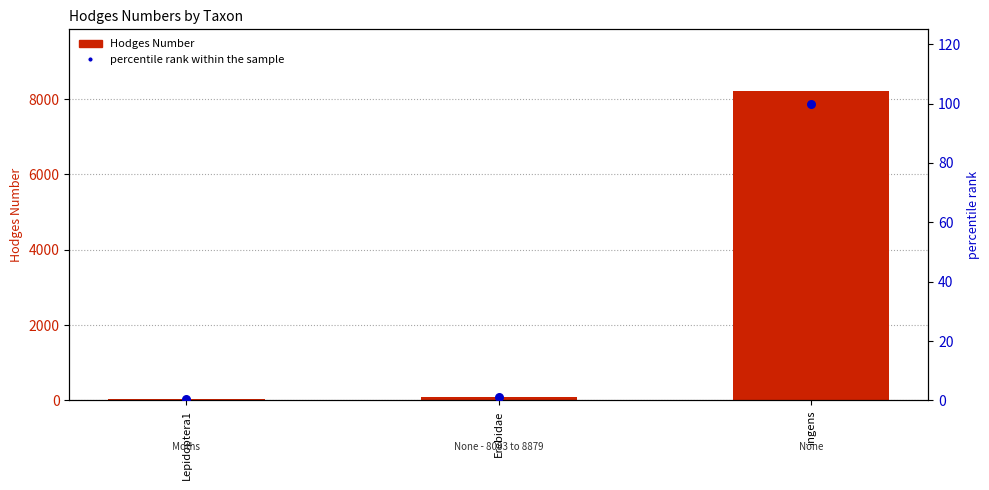

Which series has the largest total across all categories?

Hodges Number